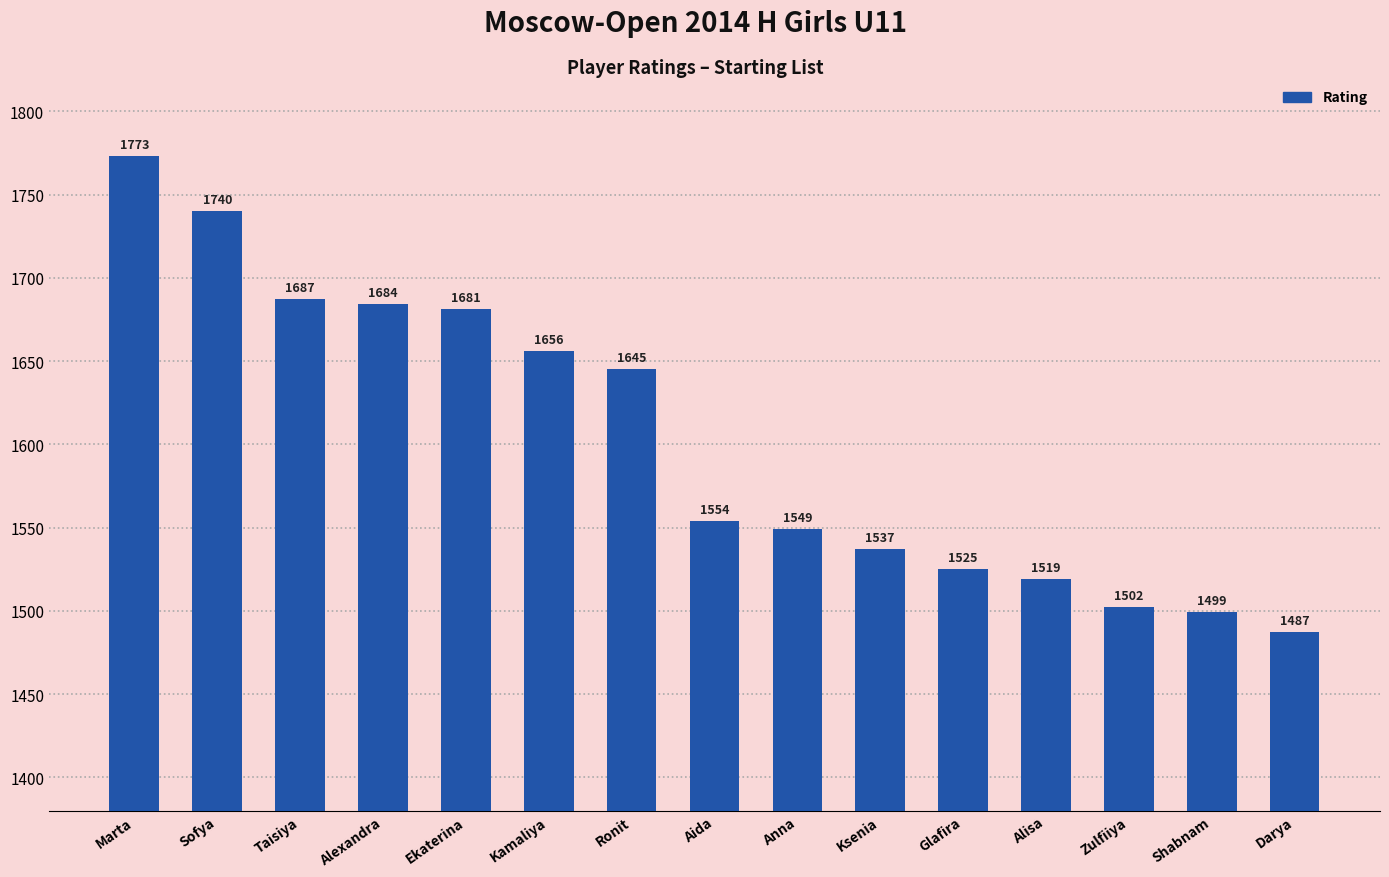

Count the number of categories in the chart.

15